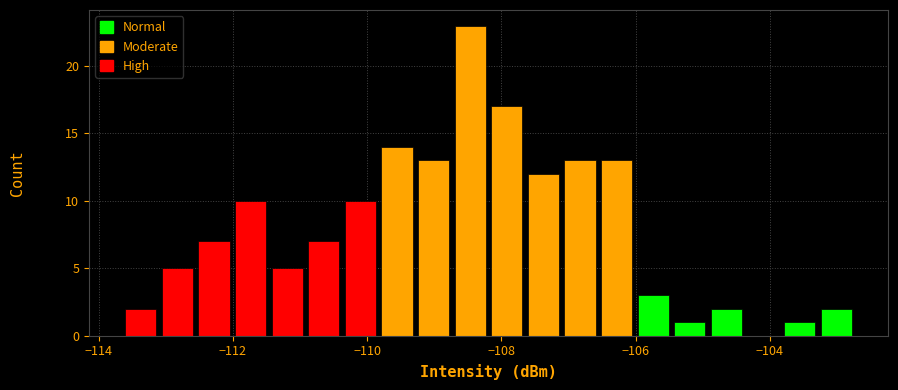

Around what value on the x-axis is the tallest bar? Give the approximate position of its centre, as read against the axis.

-108.4